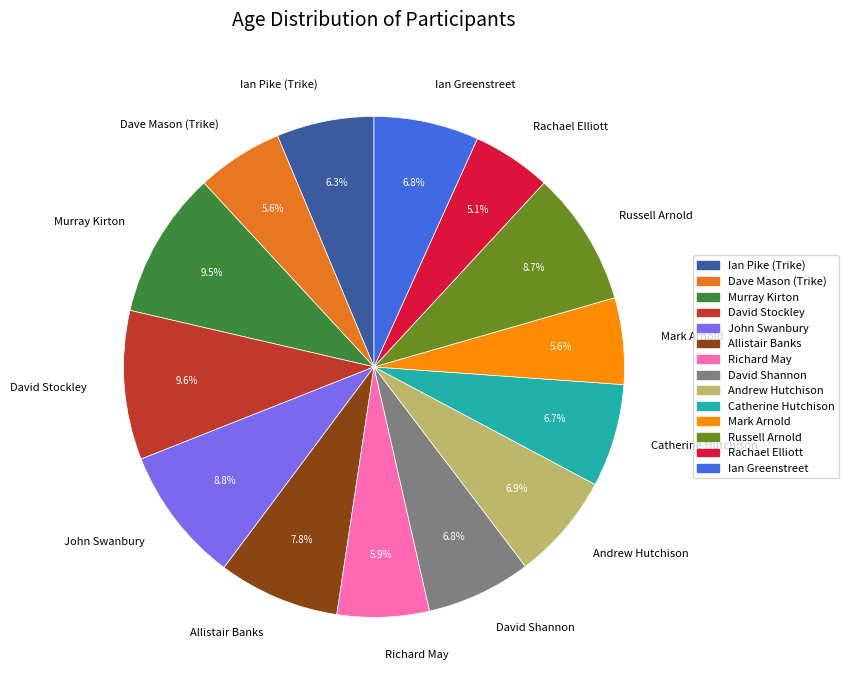

What percentage is the Catherine Hutchison slice, to the nearest percent?

7%